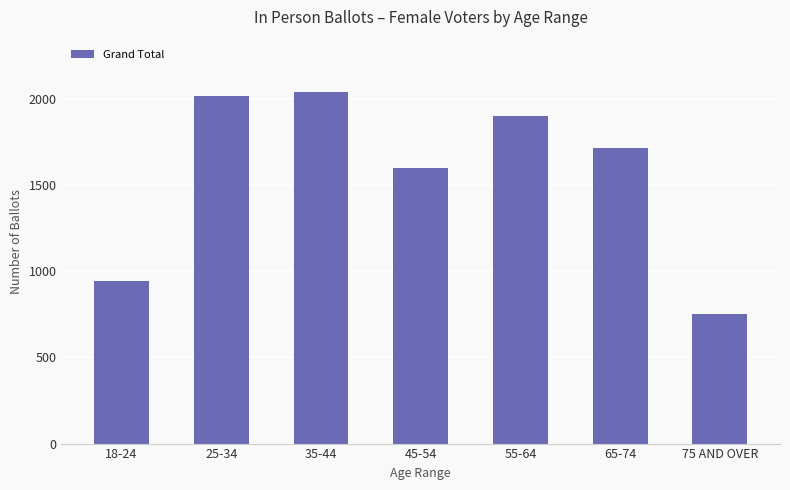

Are the bars horizontal?

No